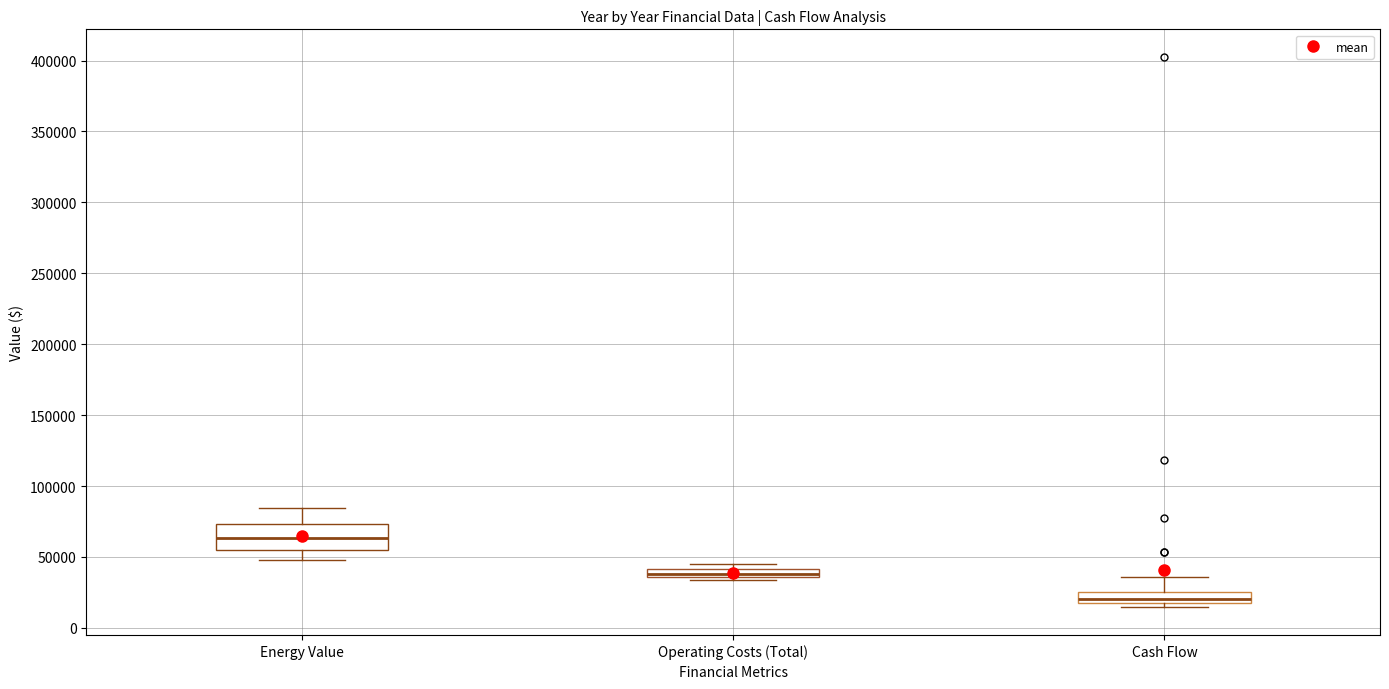

Comparing the boxes themselves (not the whiskers), which one is the tallest?

Energy Value